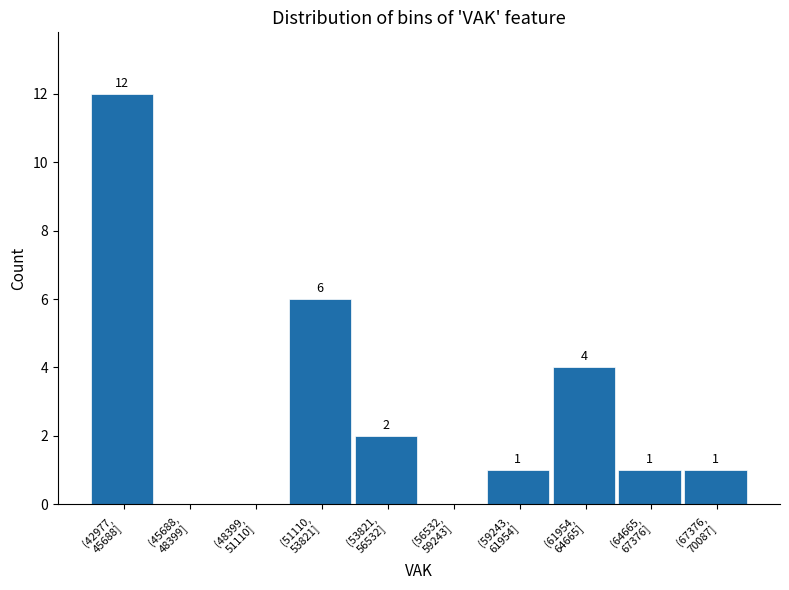

Count the number of categories in the chart.

10